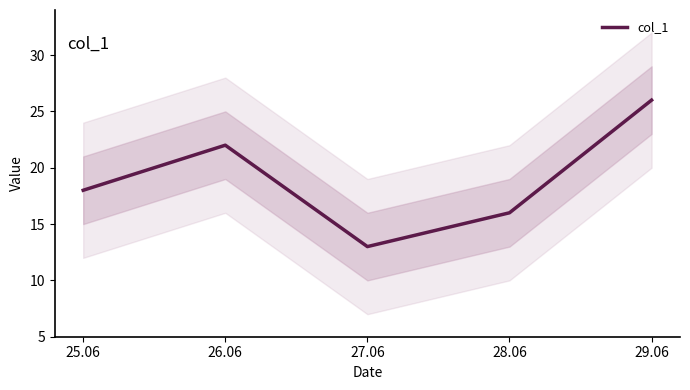

How many lines are shown in the chart?

1